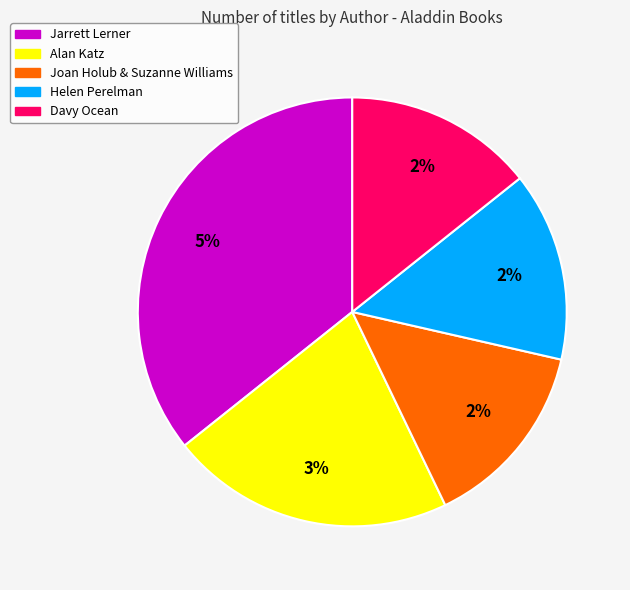

How many slices are in this pie chart?

5